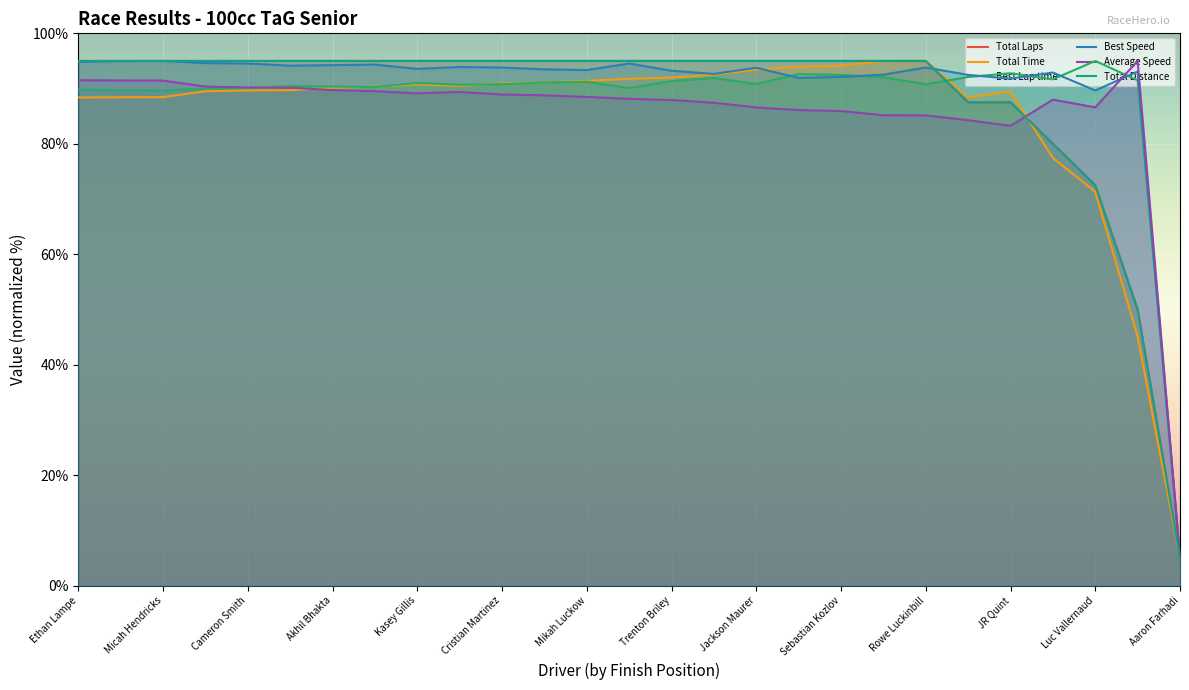

At which label is Best Speed closest to 50?

Luc Vallernaud